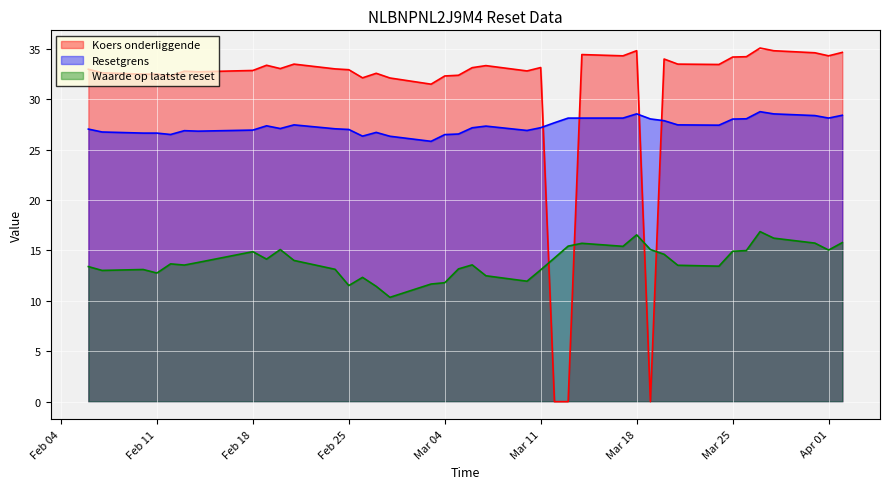

True or false: Waarde op laatste reset and Resetgrens intersect in this chart.

False